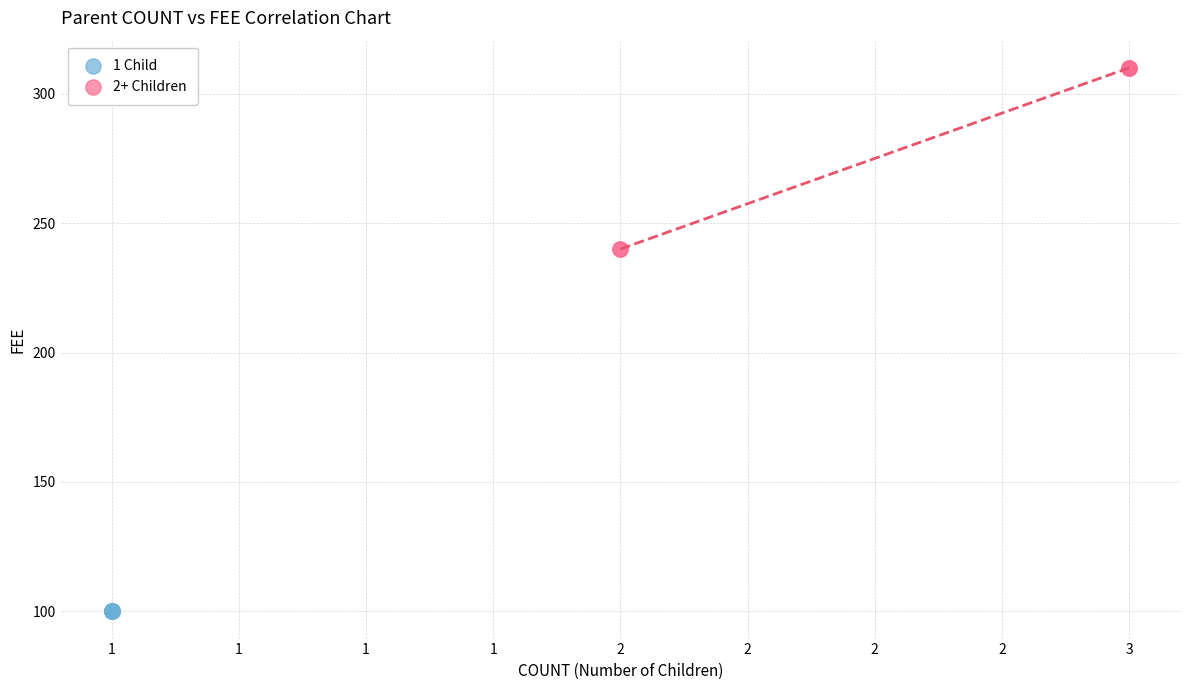

Which series reaches the maximum Y coordinate?

2+ Children